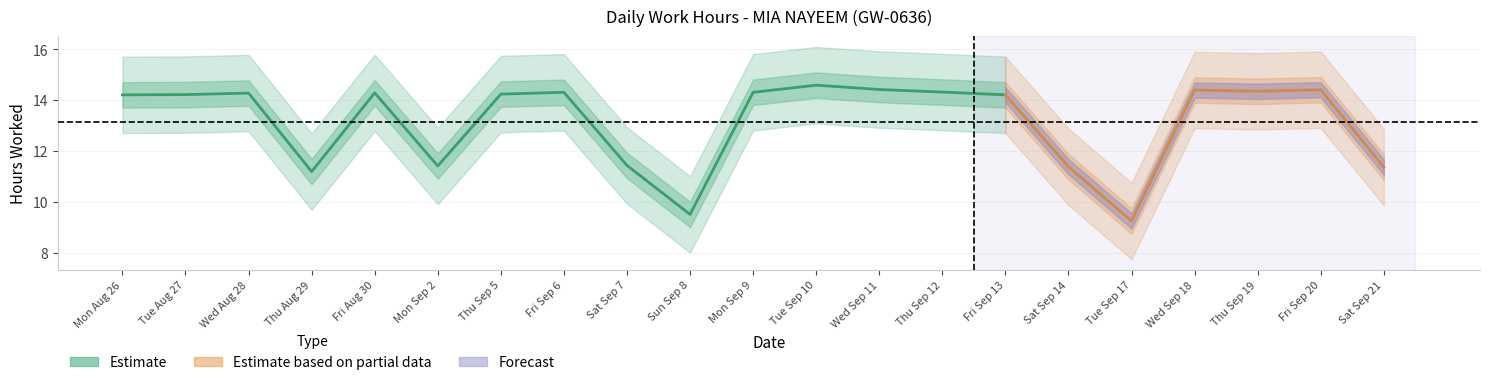

What is the label of the 17th point from the right?

30